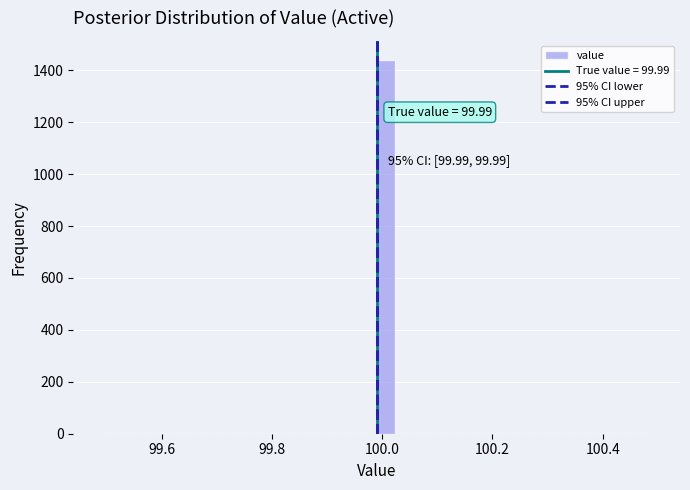

Read against the x-axis, roughly where is the centre of the tallest bar?

100.00